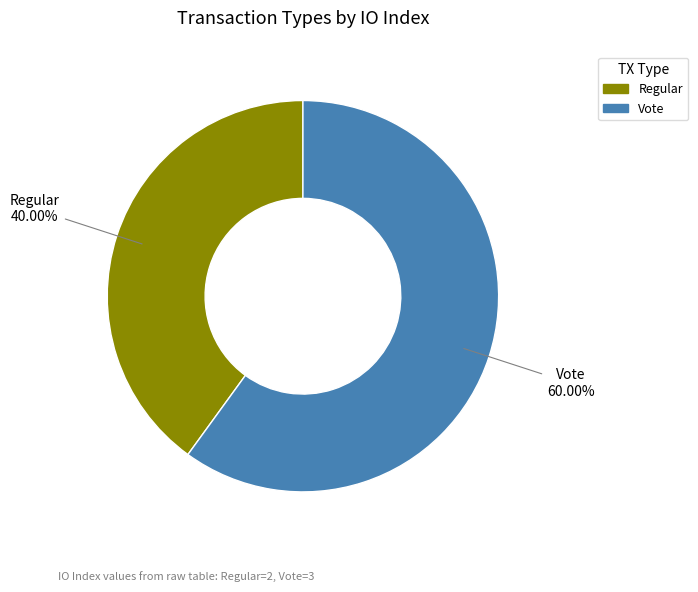

To the nearest percent, what is the difference between the largest and smallest slice percentages?

20%